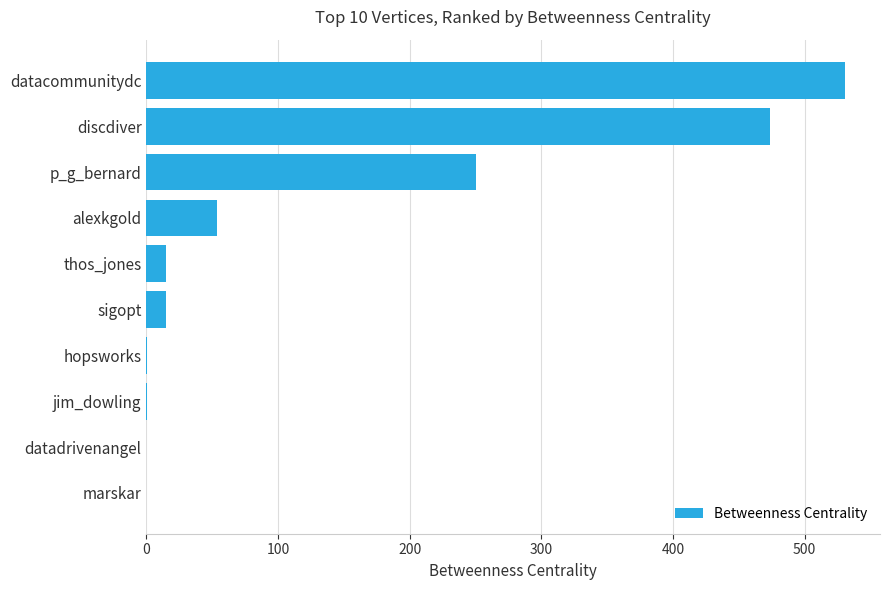

How many data points does each series have?

10